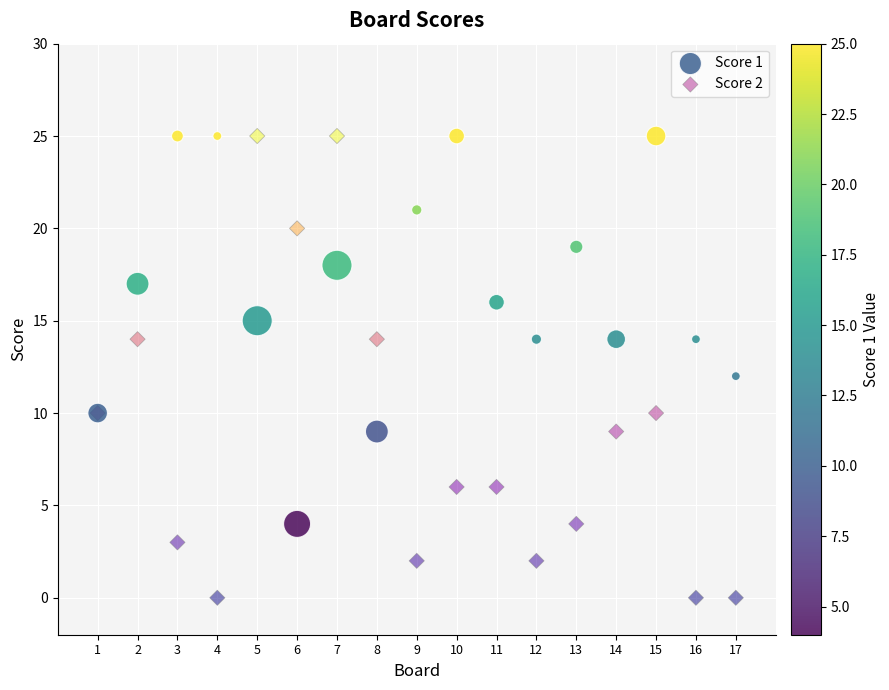

What is the X range (max minus min) for the scatter plot?

16